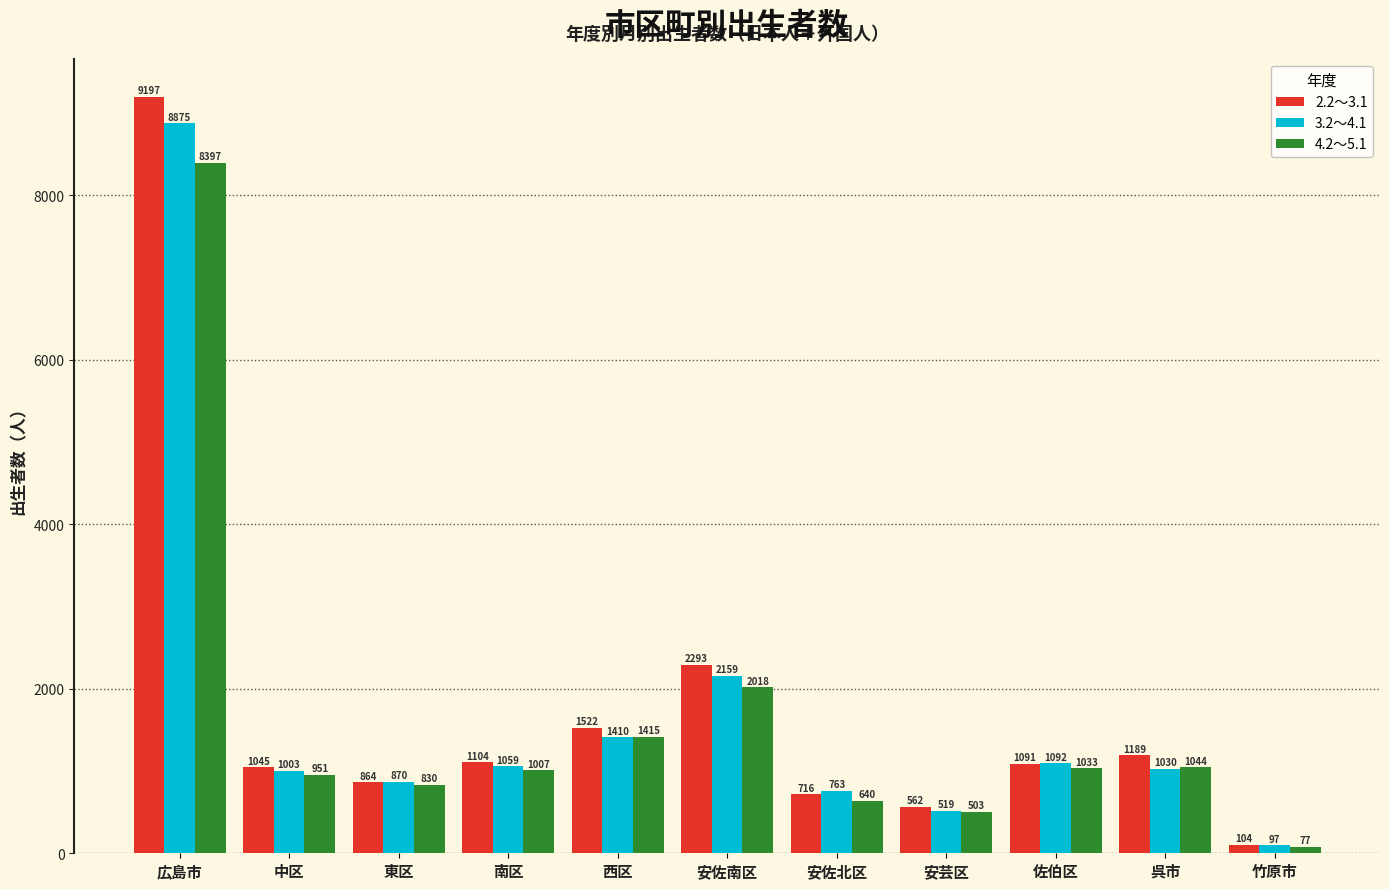

What is the spread (max minus min) of values at 西区?

112